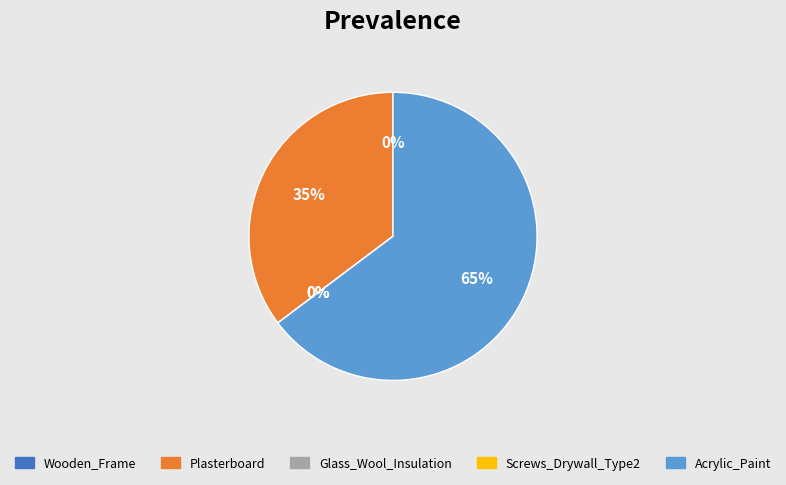

What is the majority slice?

Acrylic_Paint